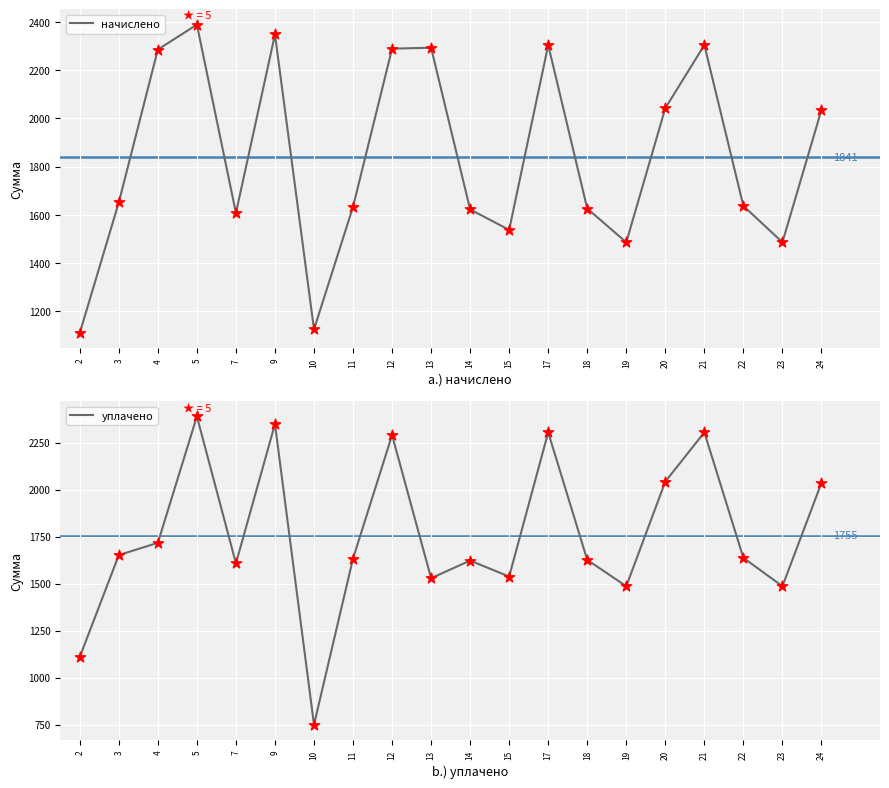

Which series has the widest spread of Y values?

уплачено